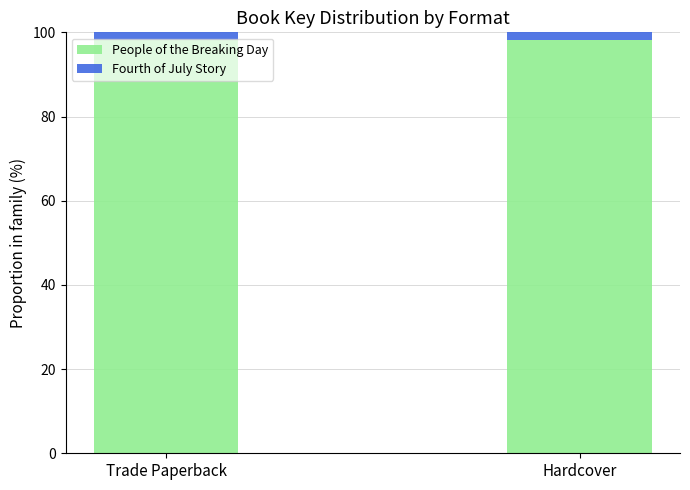

The value of People of the Breaking Day at Trade Paperback is 98.3. True or false?

True